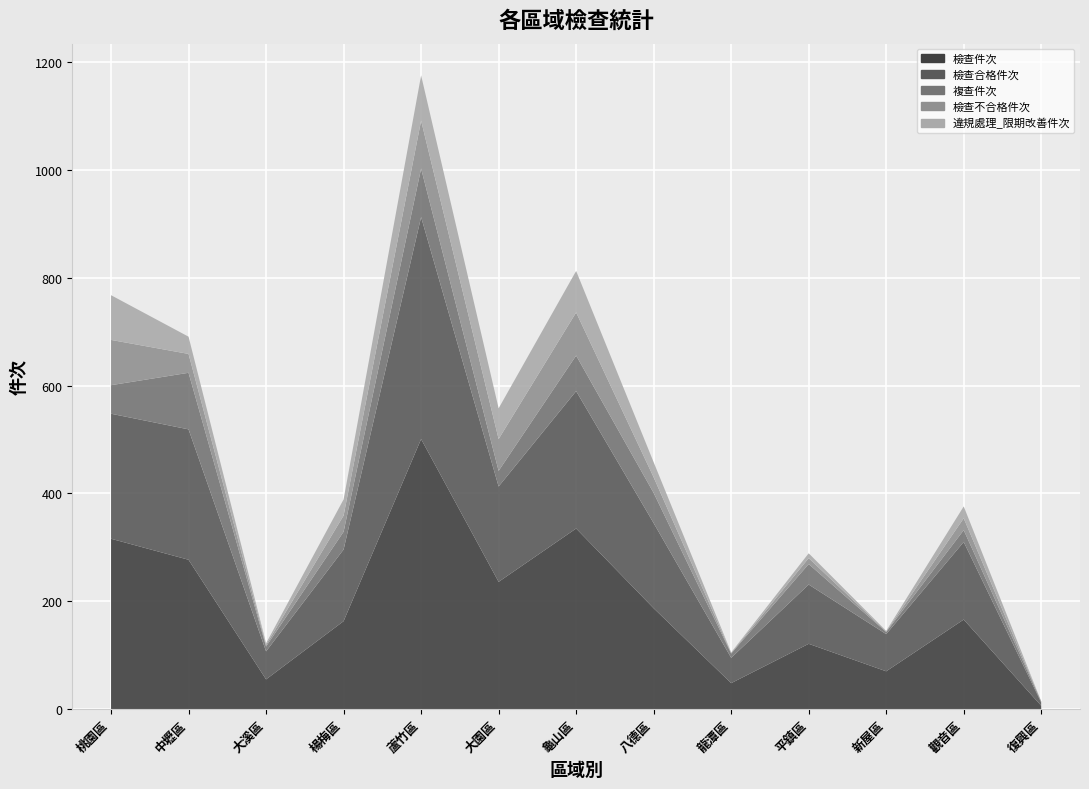

Reading left to right, transcribe all the data shown in this chart.

檢查件次: 316	277	55	163	501	236	335	187	48	121	70	166	6
檢查合格件次: 232	242	52	133	412	177	255	158	47	110	69	144	6
複查件次: 53	105	9	33	90	29	66	56	8	38	4	22	2
檢查不合格件次: 84	35	3	30	89	59	80	29	1	11	1	22	0
違規處理_限期改善件次: 83	32	3	30	84	57	77	28	1	9	1	22	0